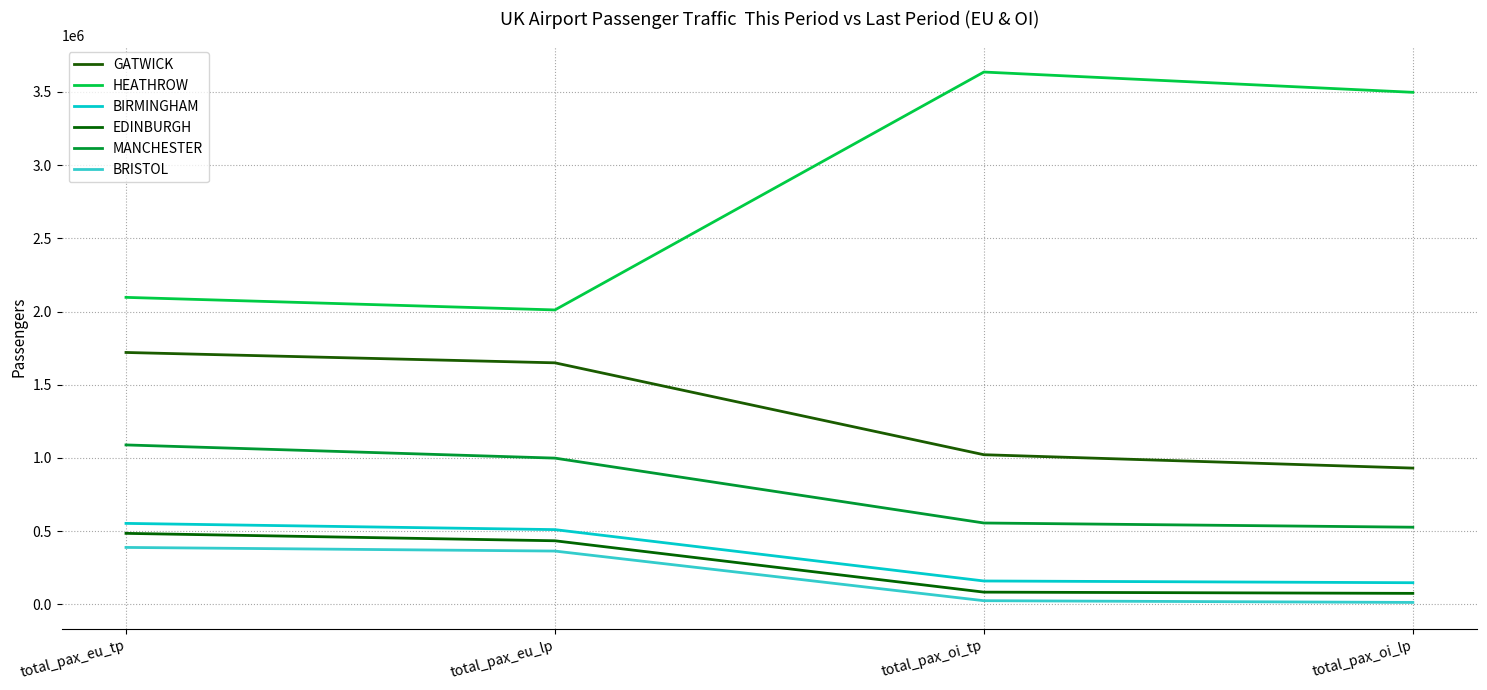

How many values in the BIRMINGHAM series are below 510526?

2